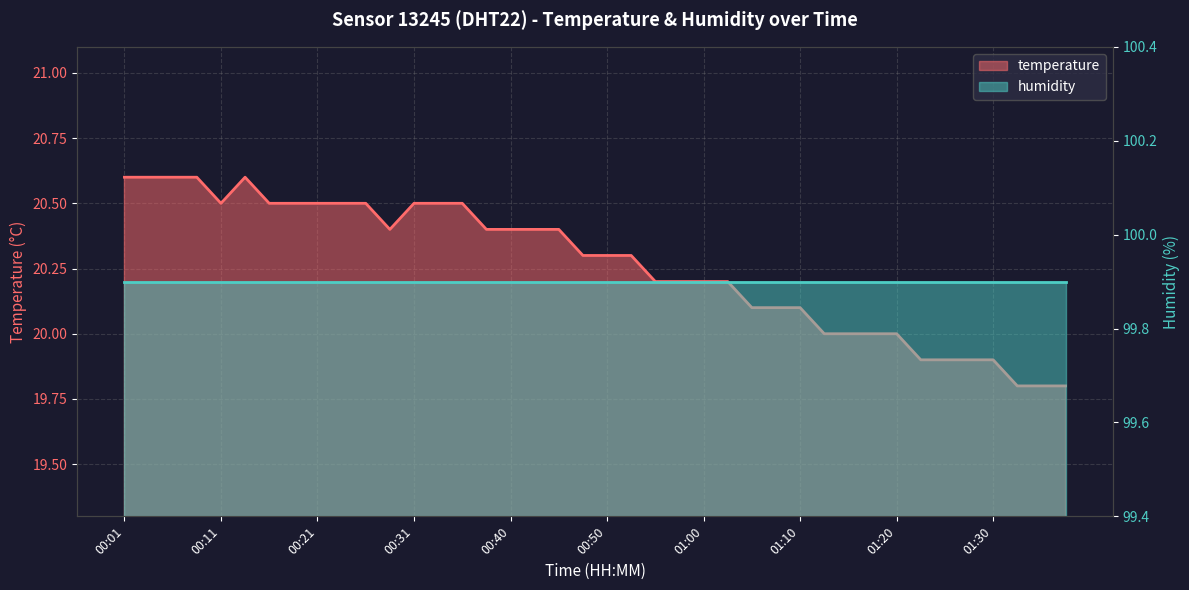

The chart shows a value of 27.5 at 00:40. True or false?

False